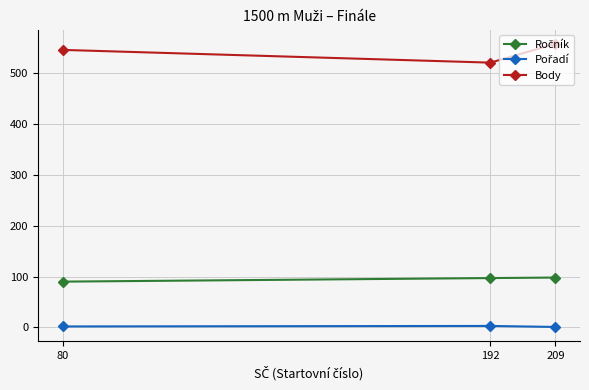

What is the maximum value shown in the chart?

557